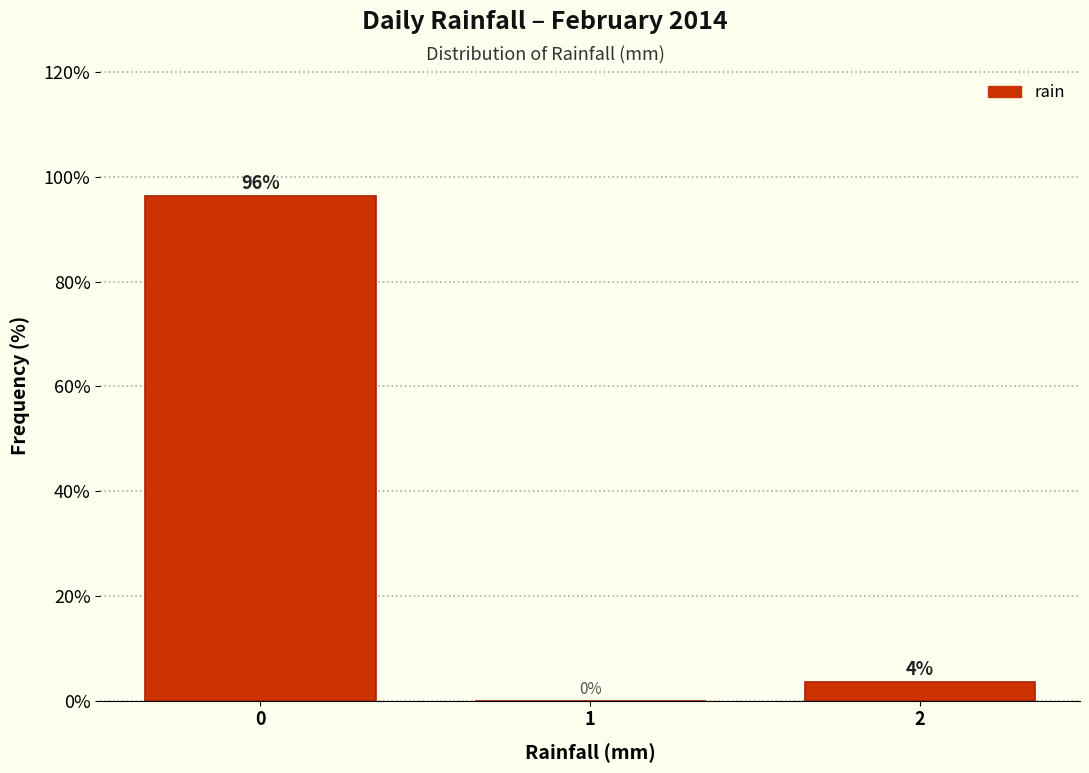

Which range on the x-axis has the tallest bar?

-0.5 to 0.5